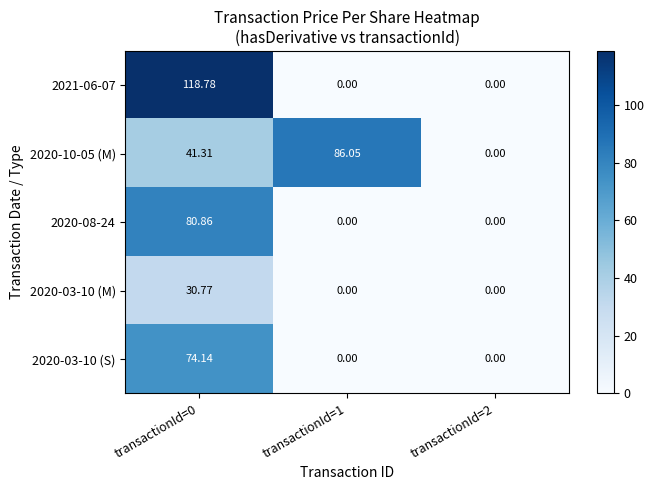

Which series changed the most between transactionId=0 and transactionId=1?

2021-06-07